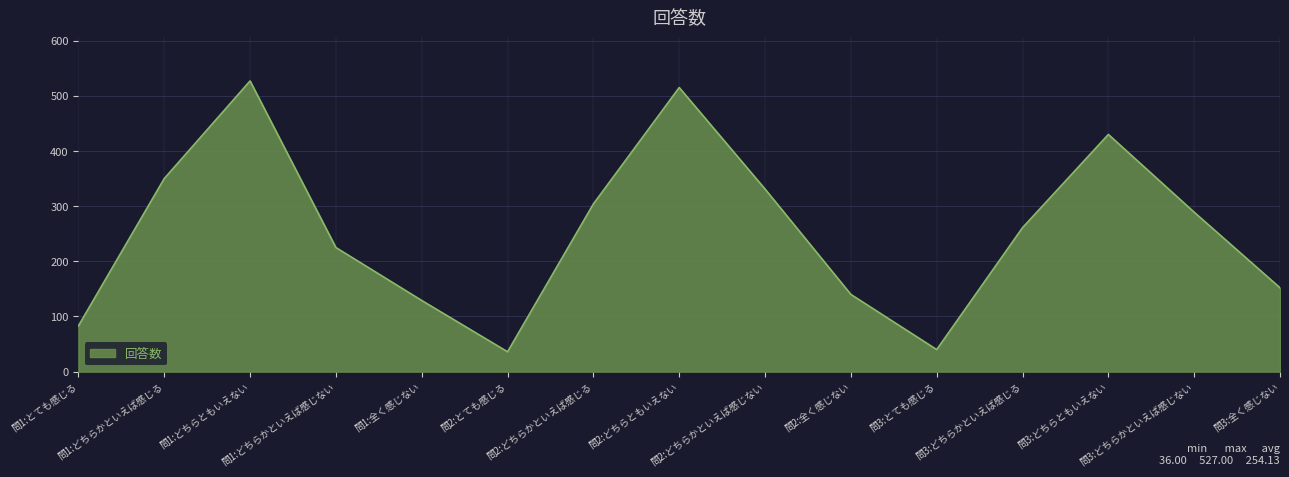

Between 問3:どちらともいえない and 問1:どちらかといえば感じない, which is larger?

問3:どちらともいえない